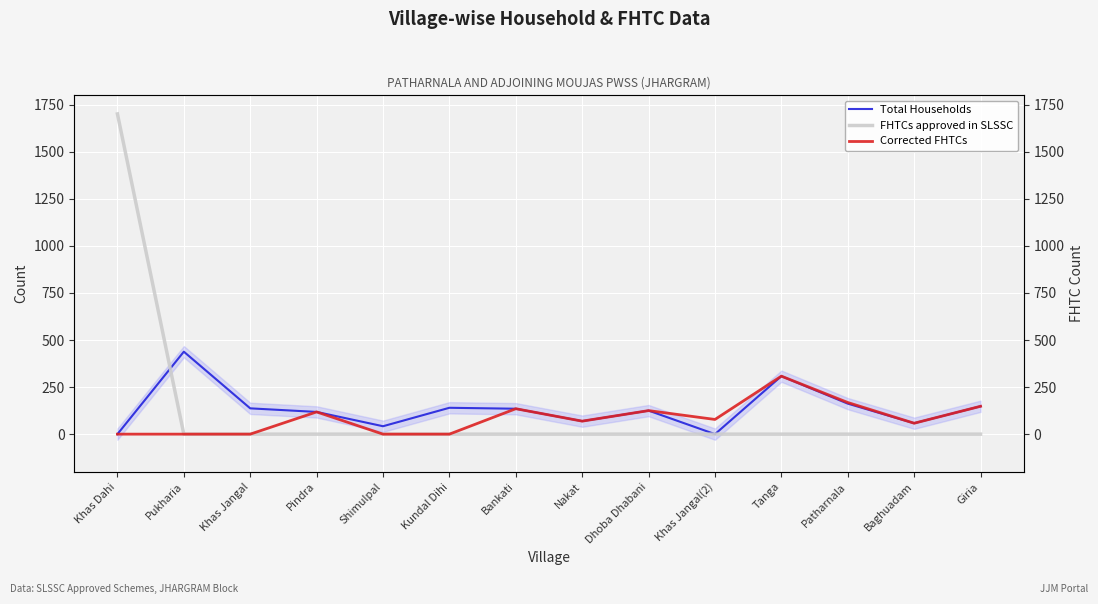

Where is the first local maximum for Corrected FHTCs?

Pindra